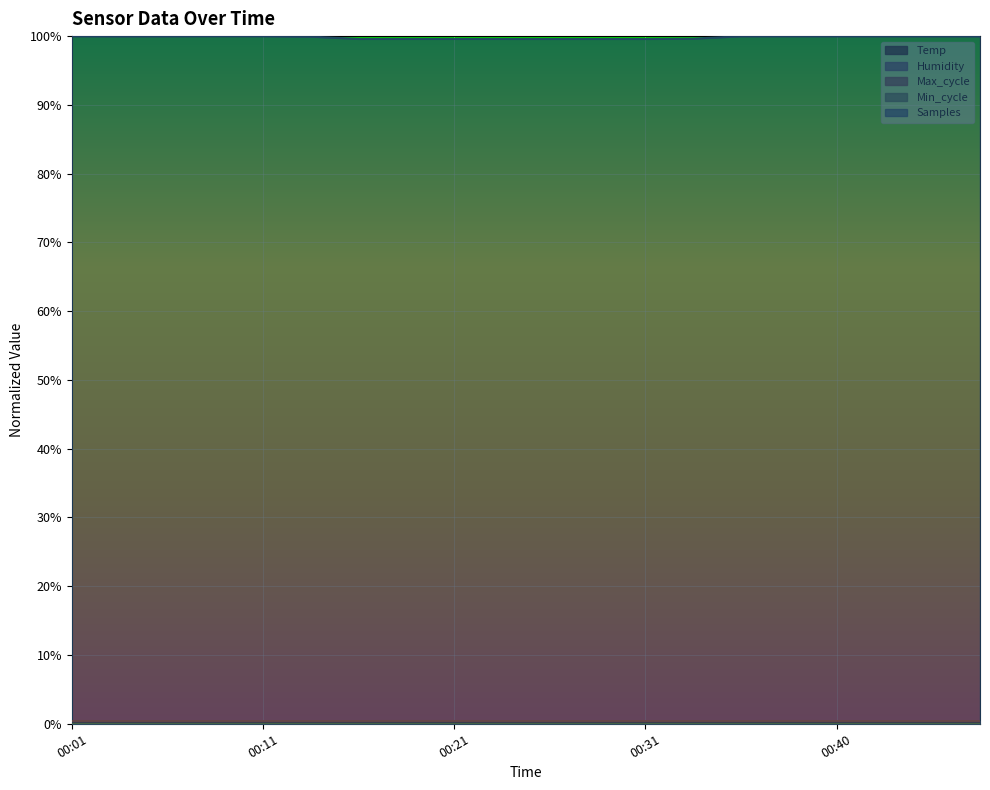

True or false: Samples and Temp intersect in this chart.

False